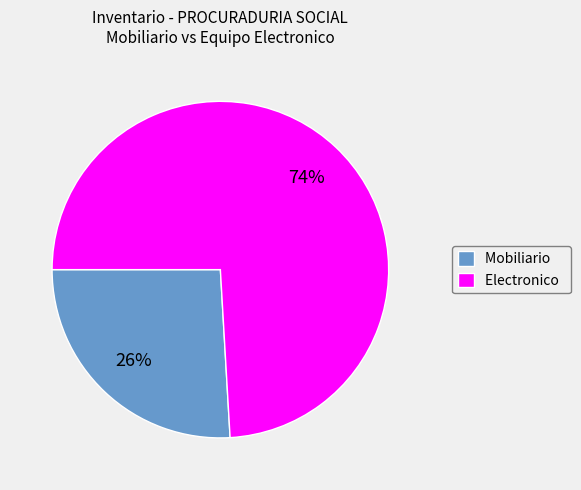

True or false: Mobiliario accounts for 26% of the total.

True